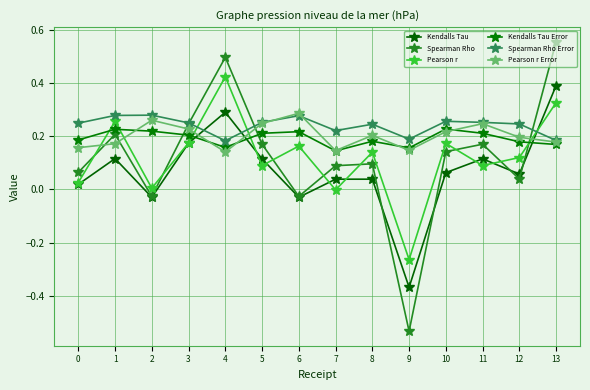

Which series has the largest total across all categories?

Spearman Rho Error